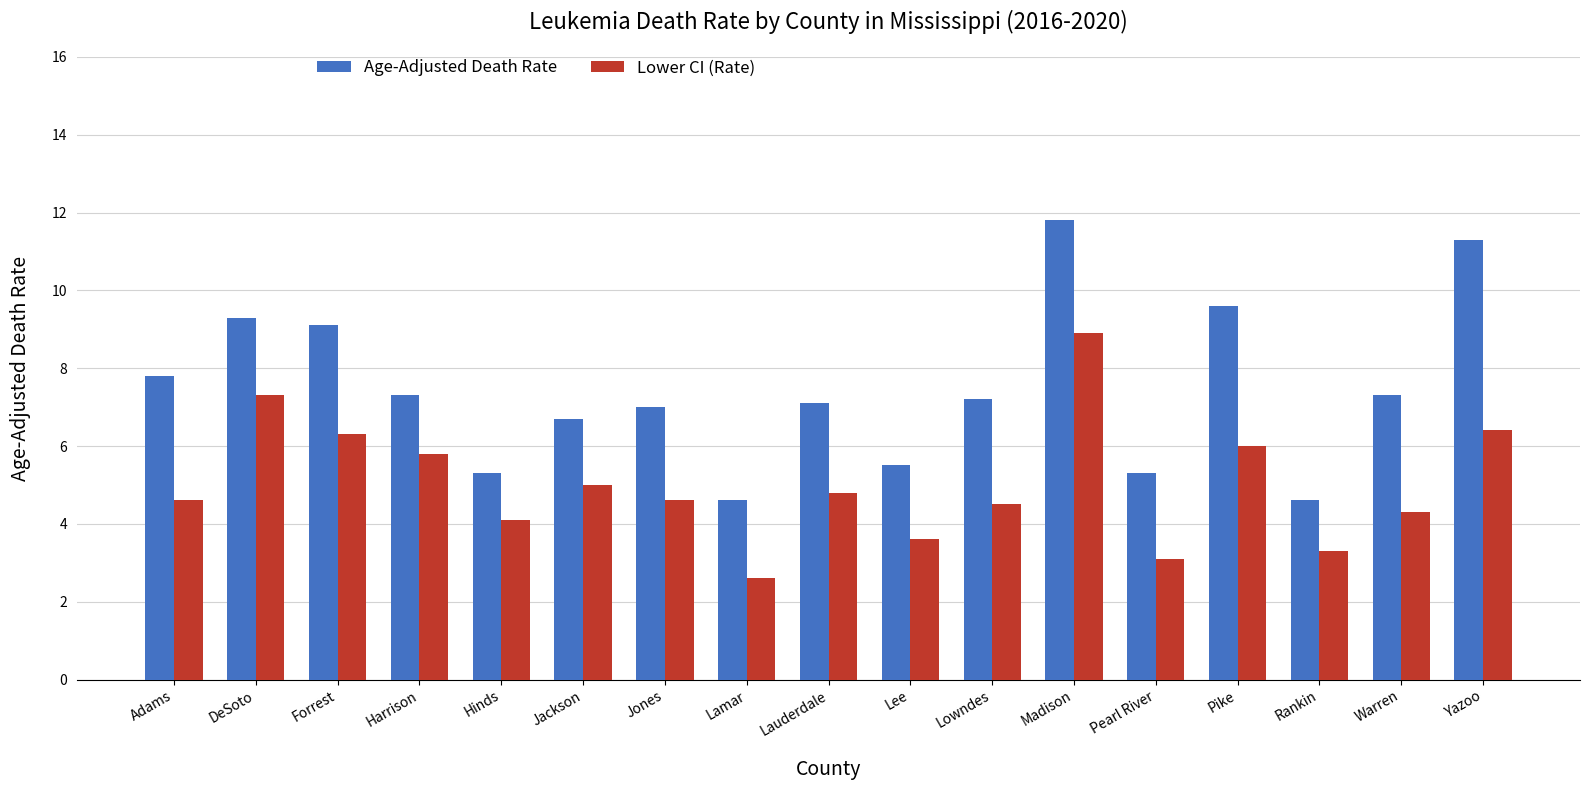

Are the bars grouped side by side (vs. stacked)?

Yes